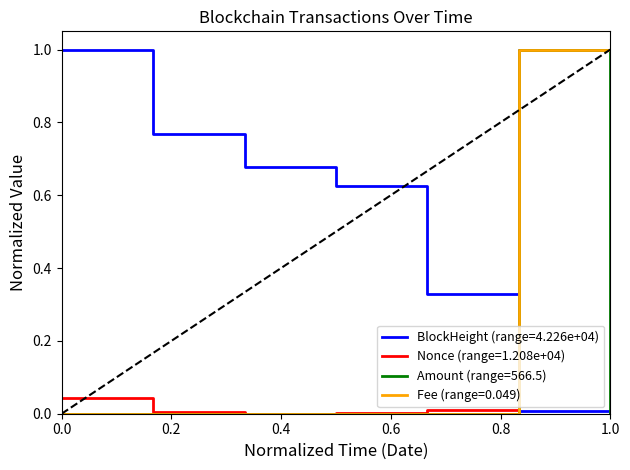

Which series has the largest total across all categories?

BlockHeight (range=4.226e+04)